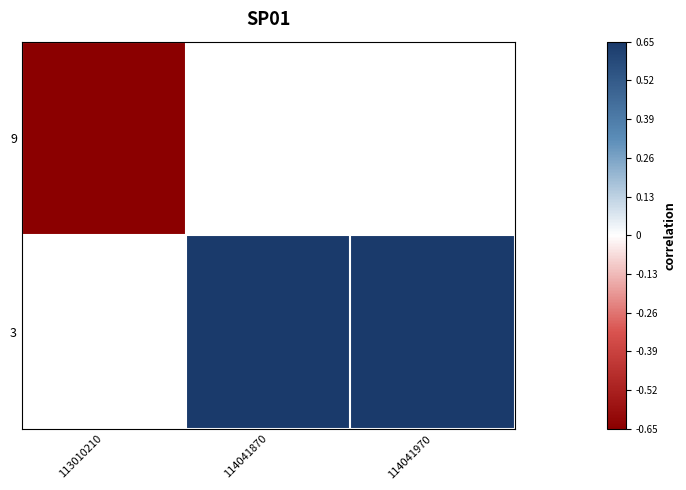

At which label does 3 first exceed 0?

114041870